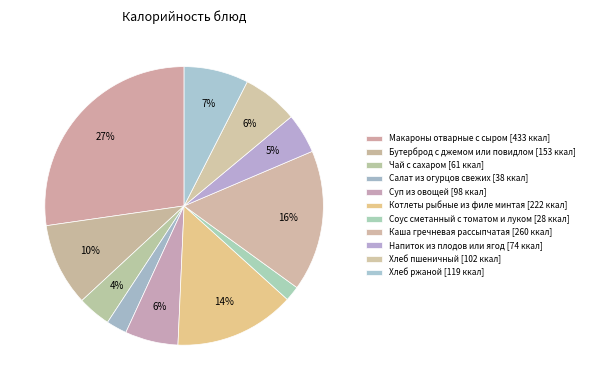

How many segments does this pie chart have?

11